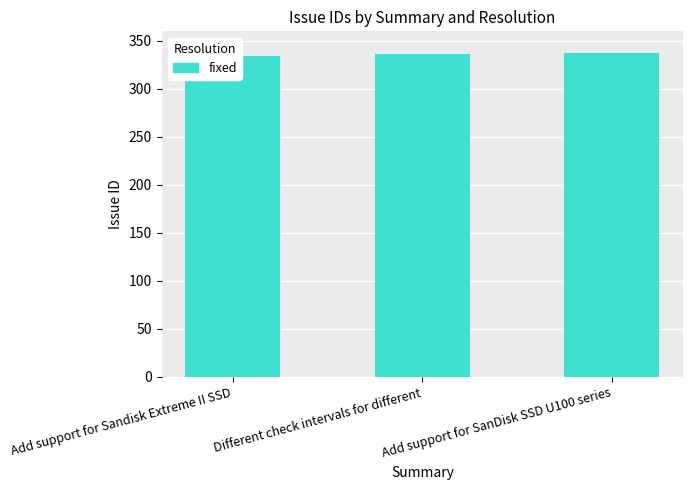

What is the sum of the values at Add support for Sandisk Extreme II SSD and Different check intervals for different?

670